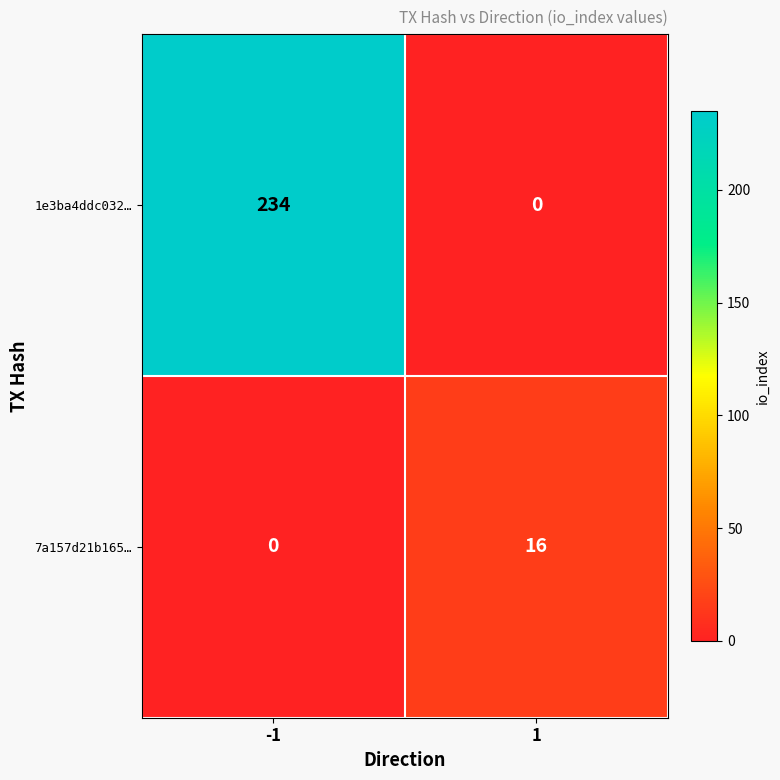

At how many categories does at least one series exceed 162?

1